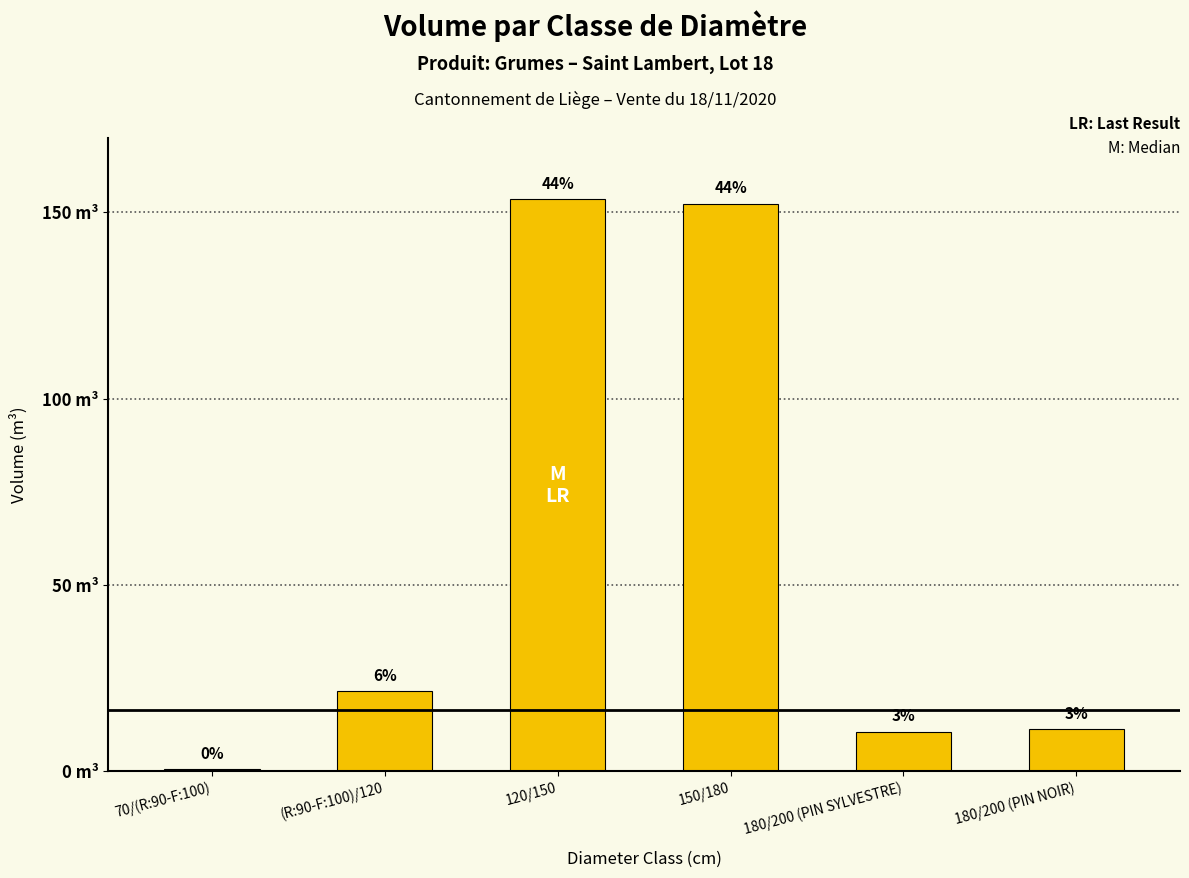

At which label is the value closest to 77?

(R:90-F:100)/120